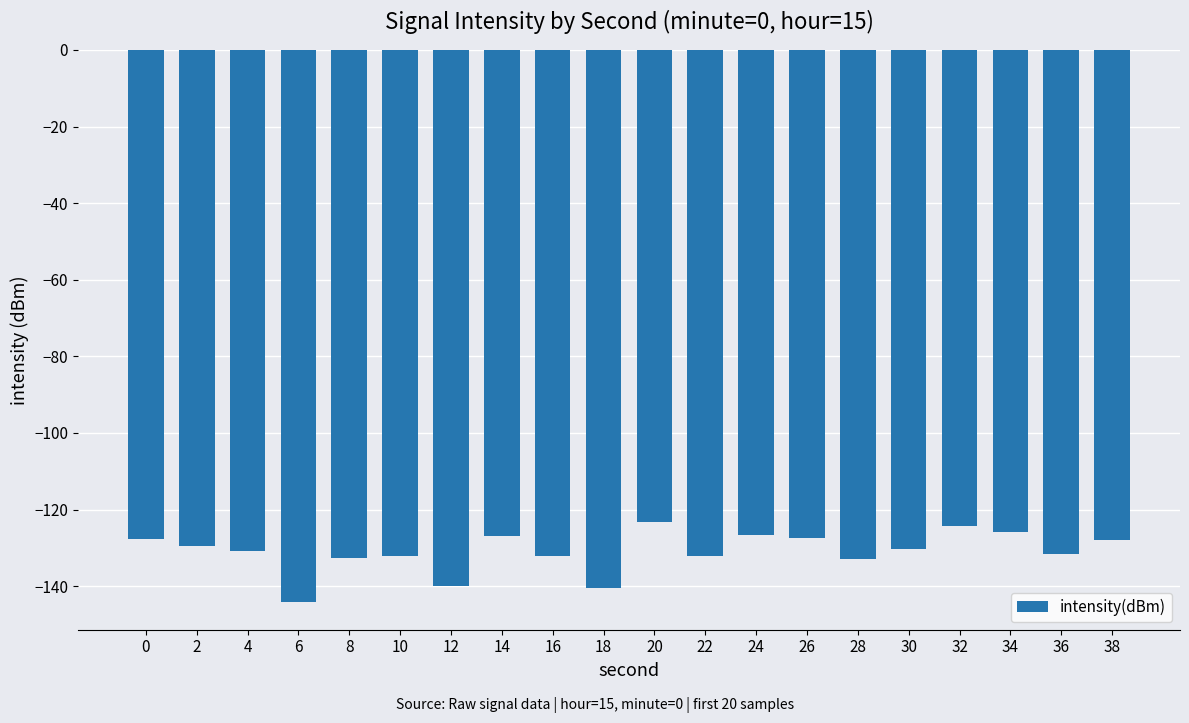

Which has a higher value, 18 or 30?

30